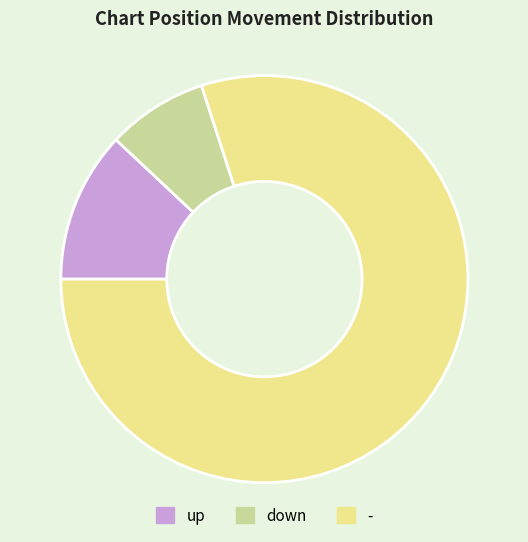

Does any single category account for the majority?

Yes